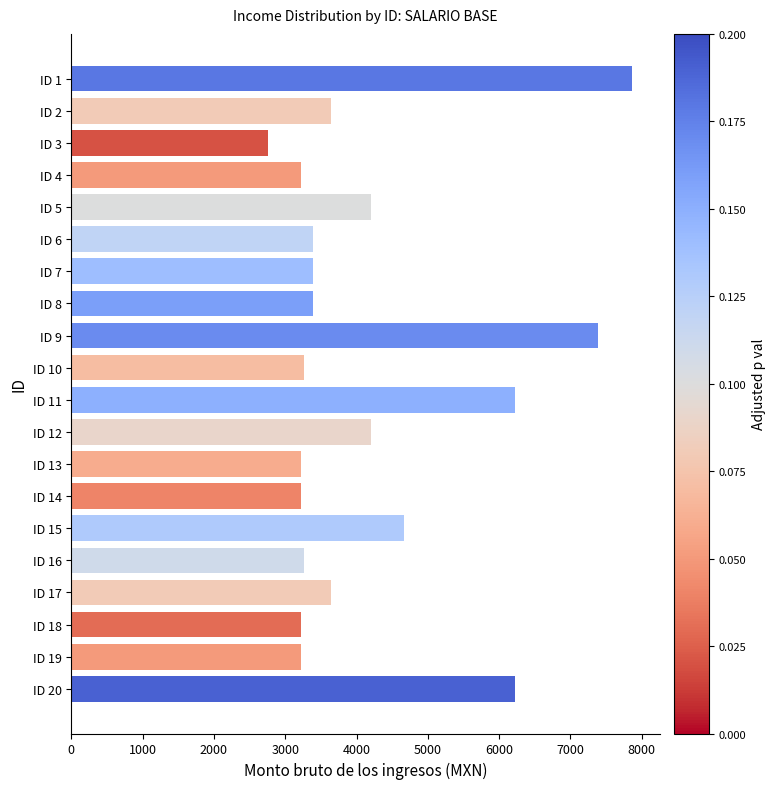

At which category does the chart reach its minimum across all series?

ID 3